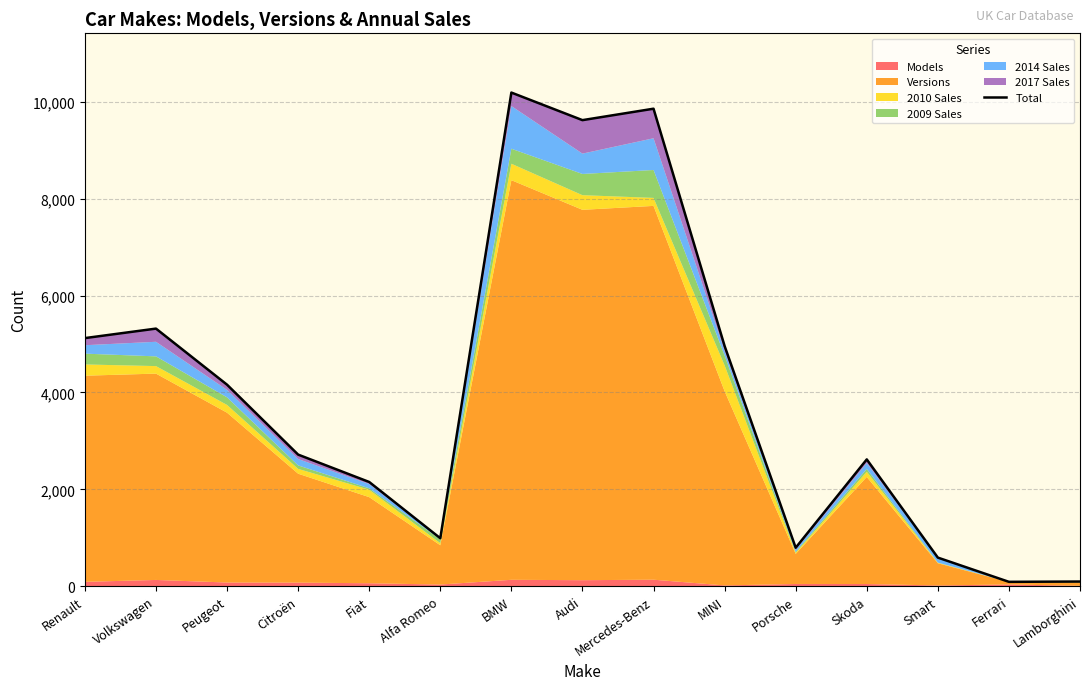

List the labels in order of value, smallest first.

Ferrari, Lamborghini, Smart, Porsche, Alfa Romeo, Fiat, Skoda, Citroën, Peugeot, MINI, Renault, Volkswagen, Audi, Mercedes-Benz, BMW